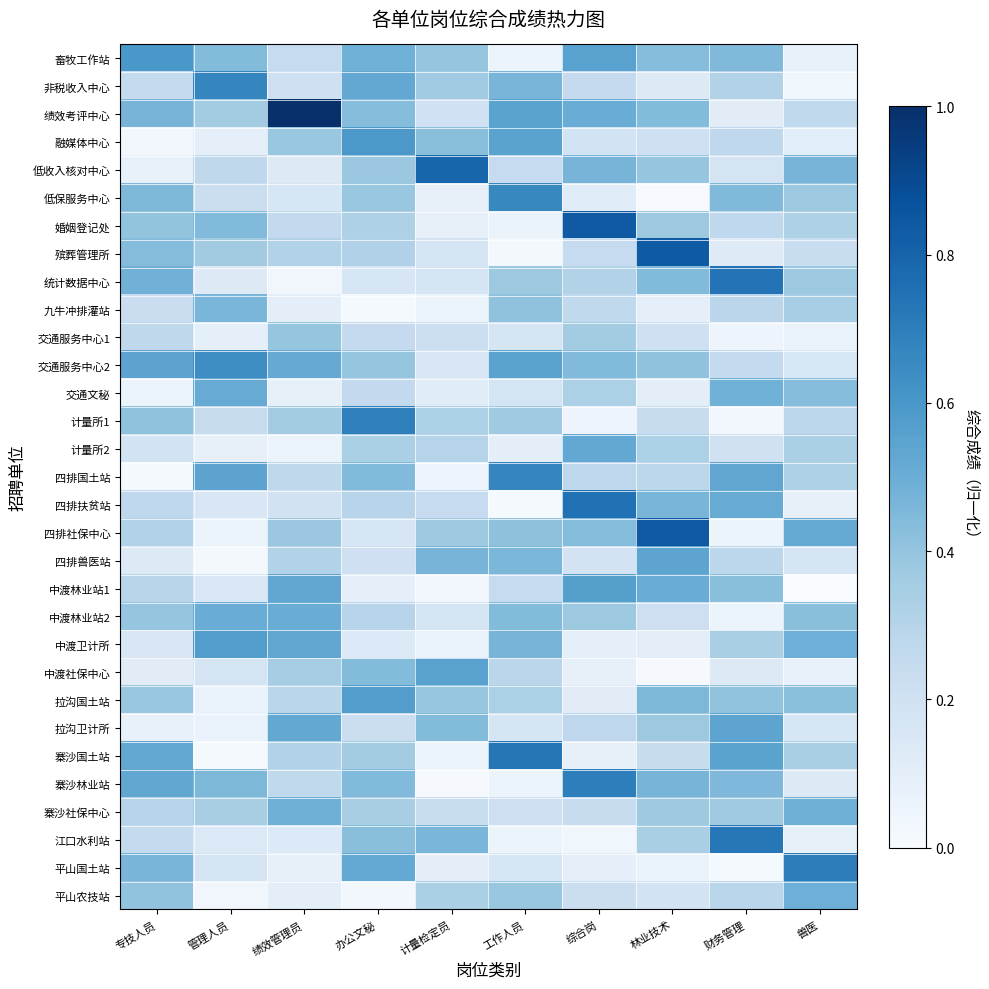

What is the spread (max minus min) of values at 绩效管理员?

1.0